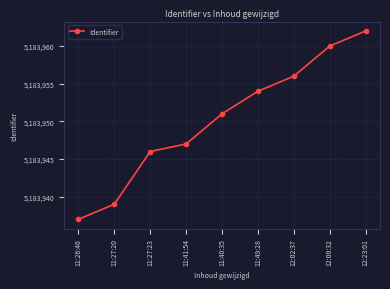

What is the average value?

5183950